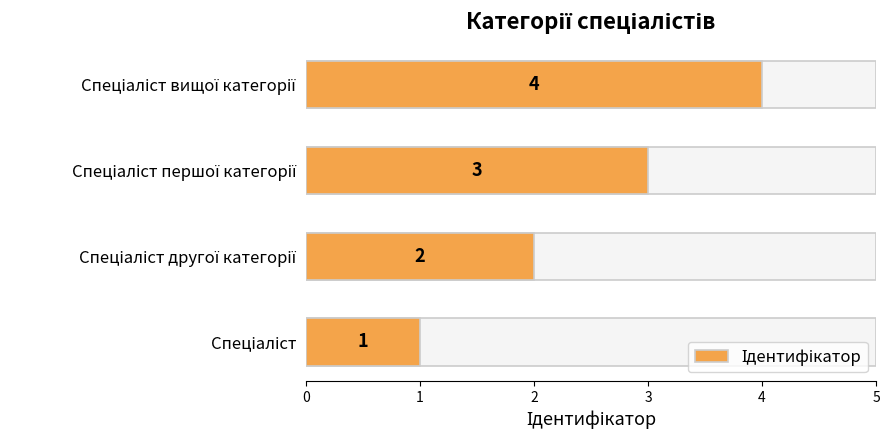

Rank the categories by value from lowest to highest.

0, 1, 2, 3